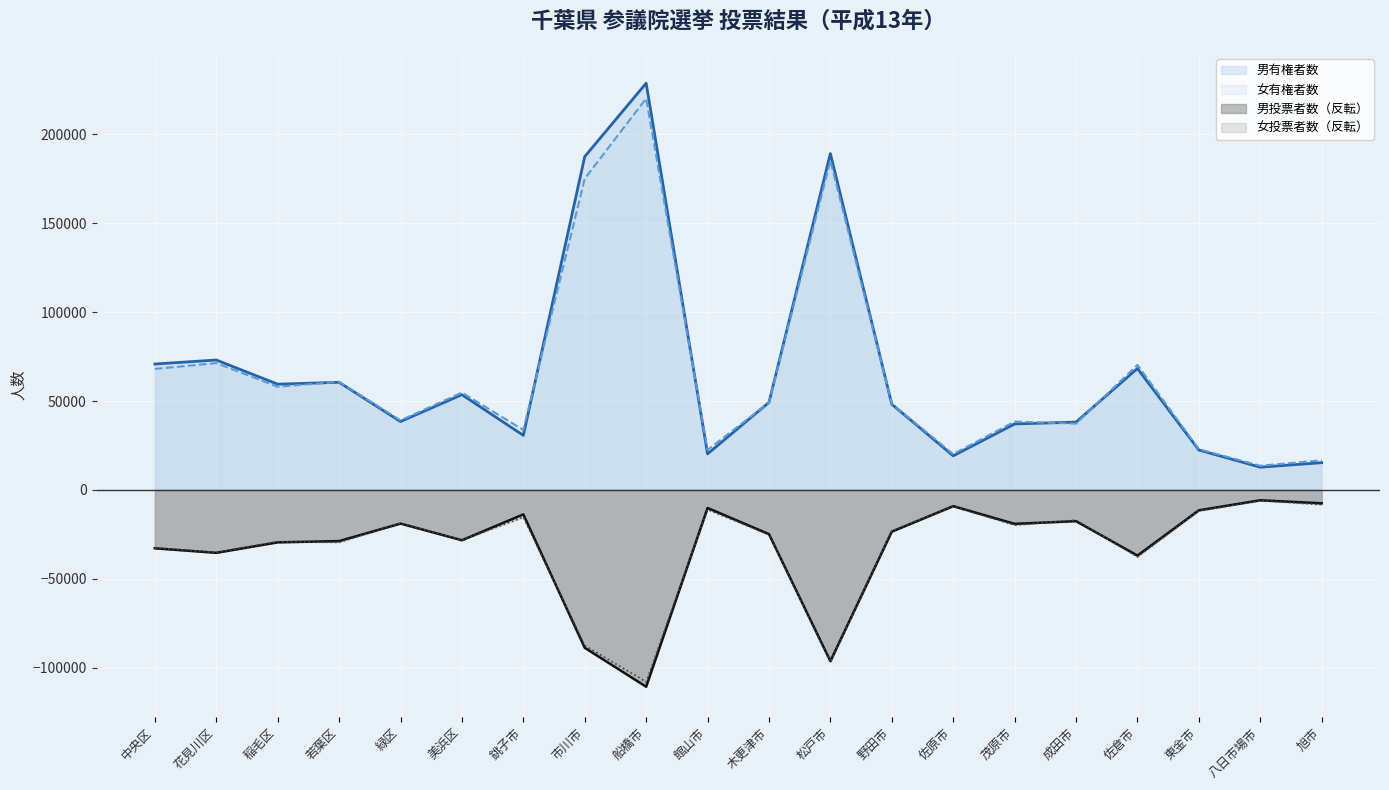

Which series has the largest total across all categories?

男有権者数